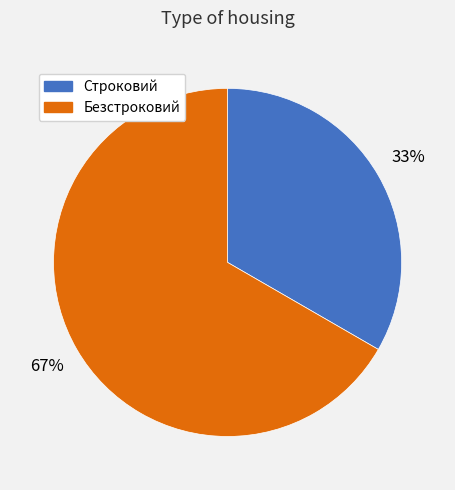

To the nearest percent, what portion does Безстроковий represent?

67%